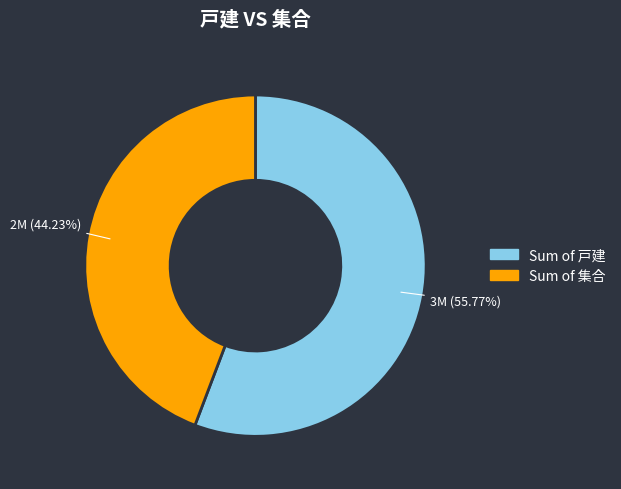

Is there any slice that represents more than half of the pie?

Yes